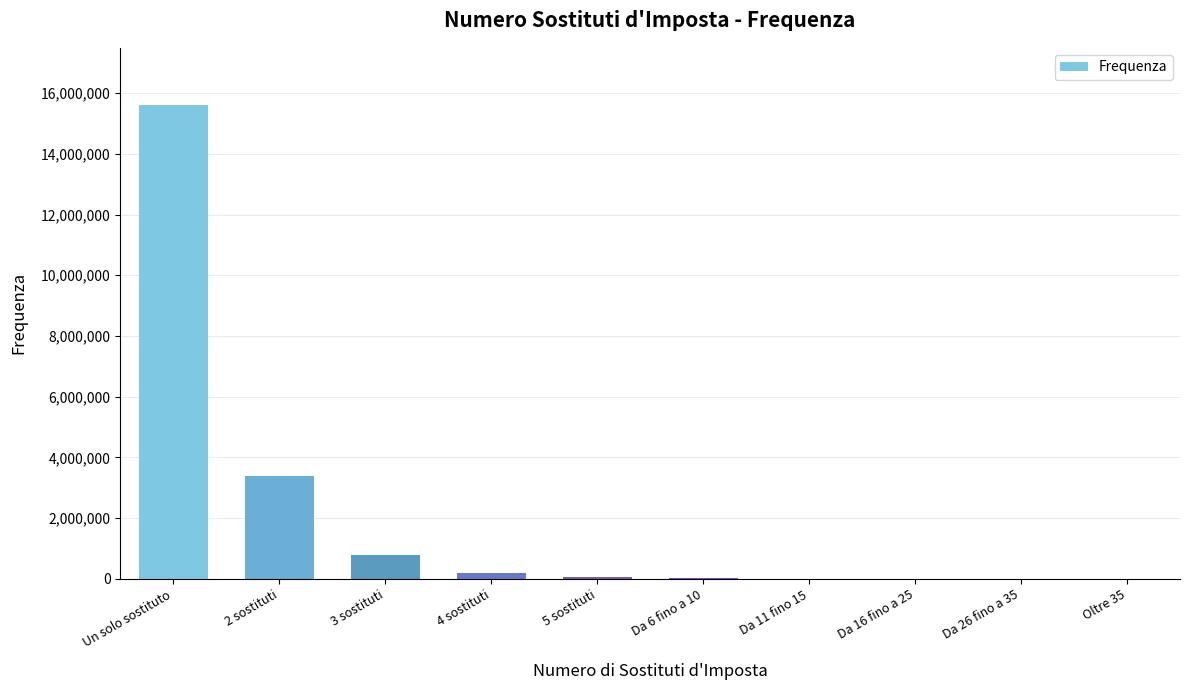

How many data points does each series have?

10